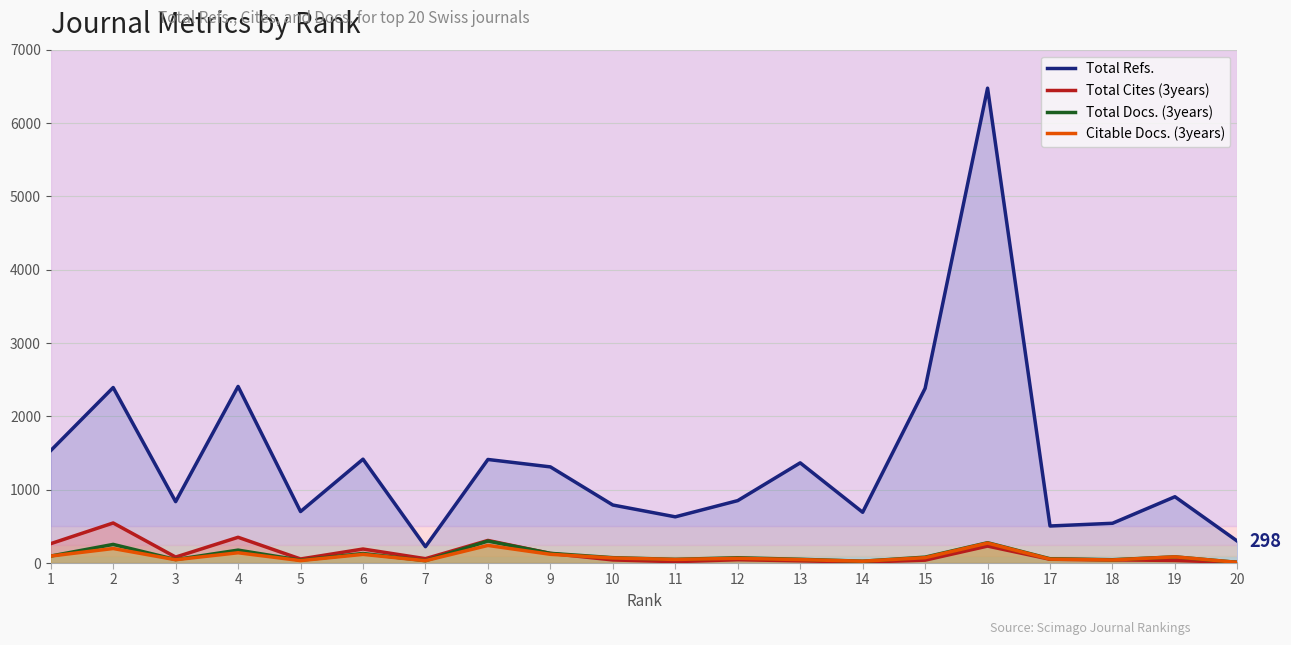

True or false: Total Cites (3years) and Total Refs. intersect in this chart.

False